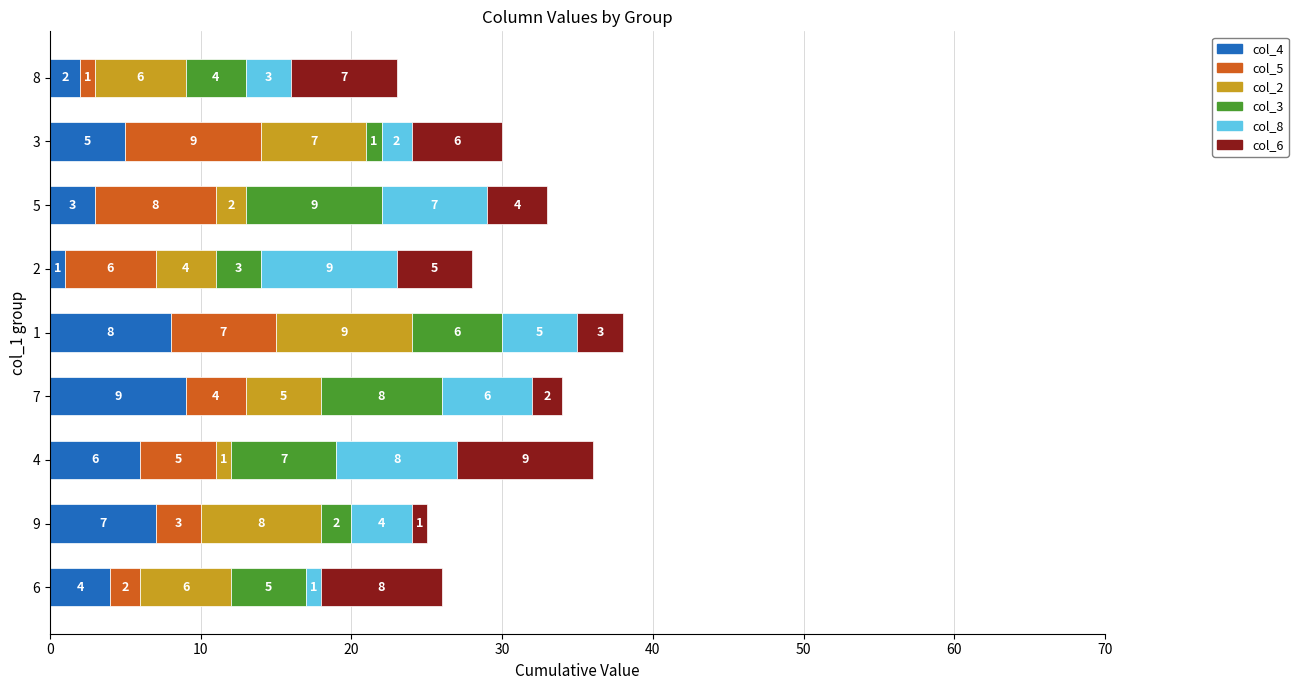

Which category has the highest value in the col_4 series?

7